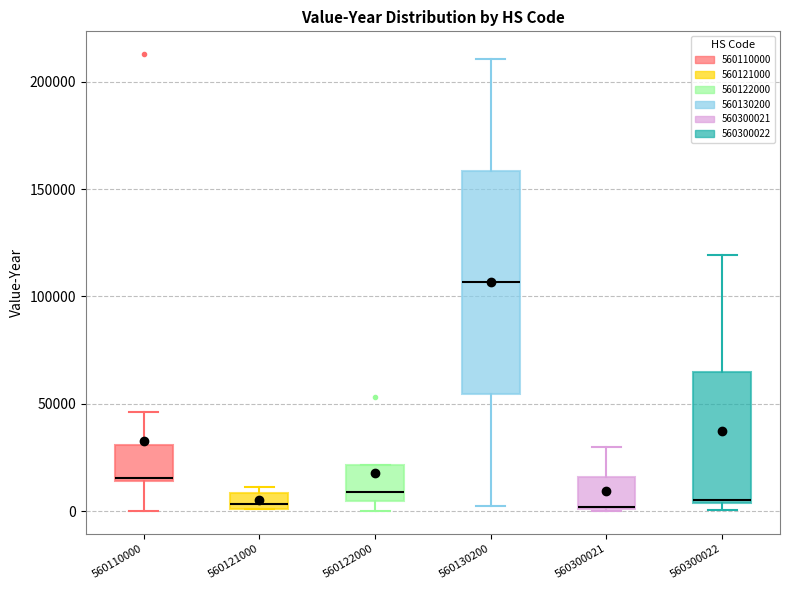

Comparing the boxes themselves (not the whiskers), which one is the tallest?

560130200